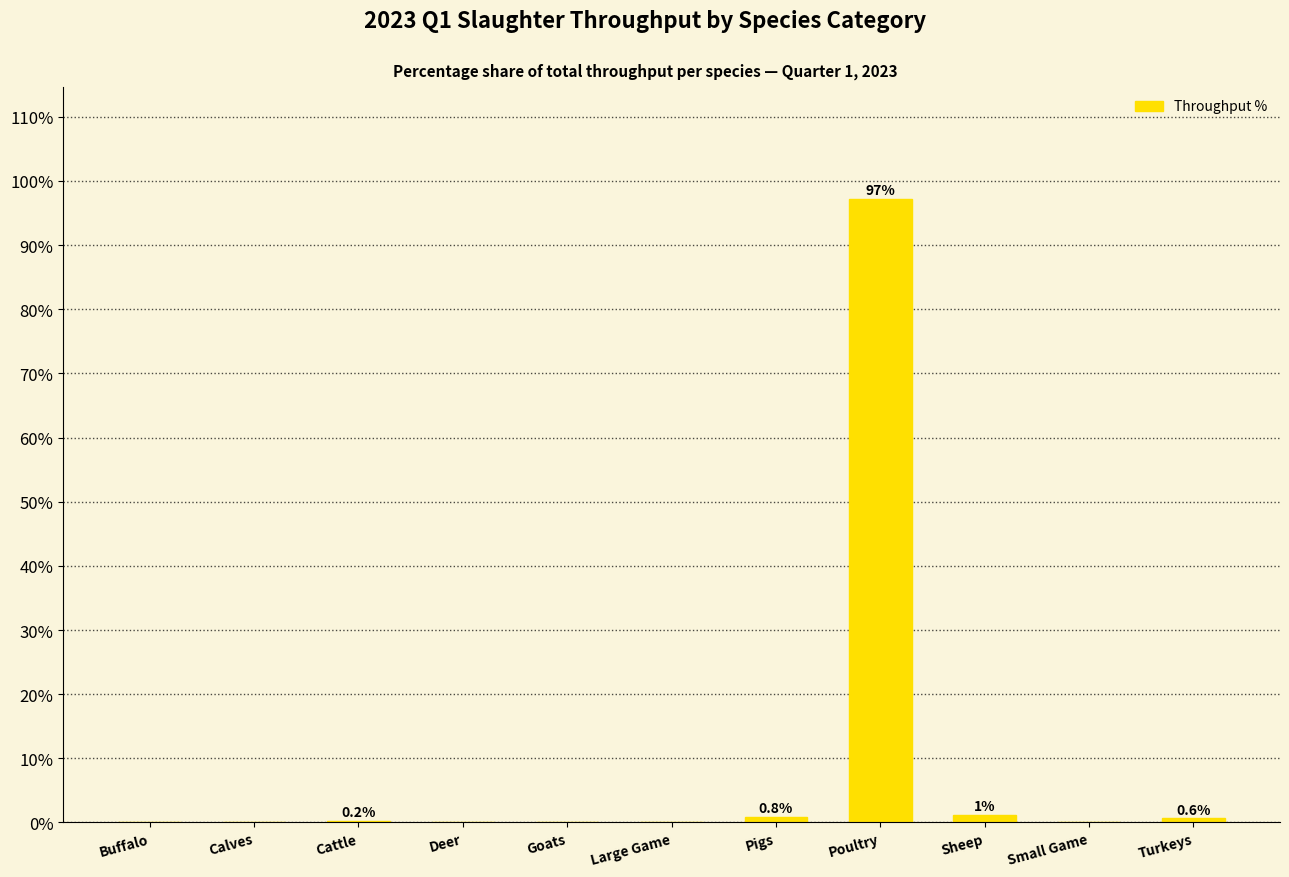

At which category does the chart reach its peak across all series?

Poultry